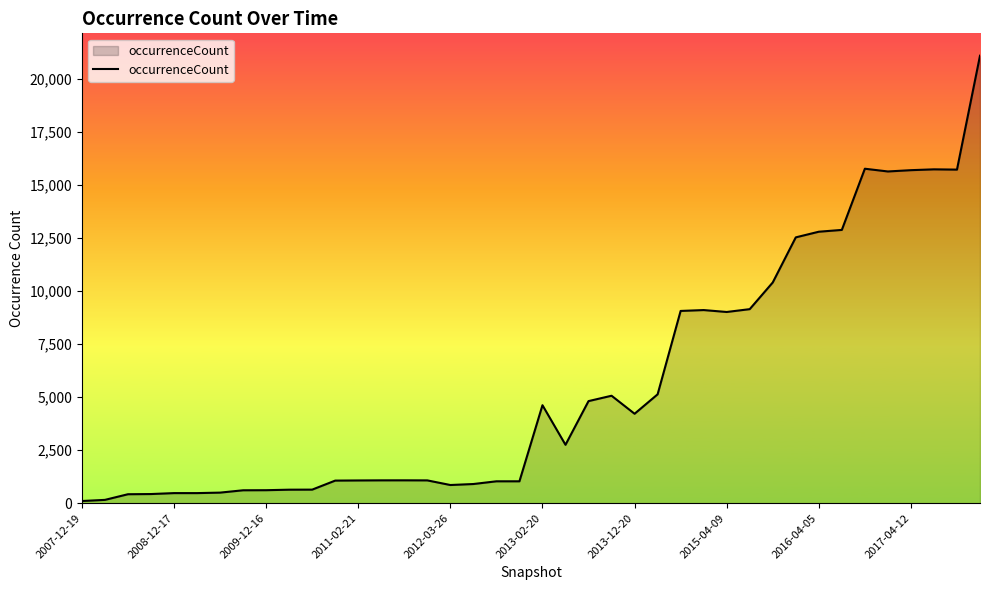

What is the difference between the maximum and minimum values?

20973